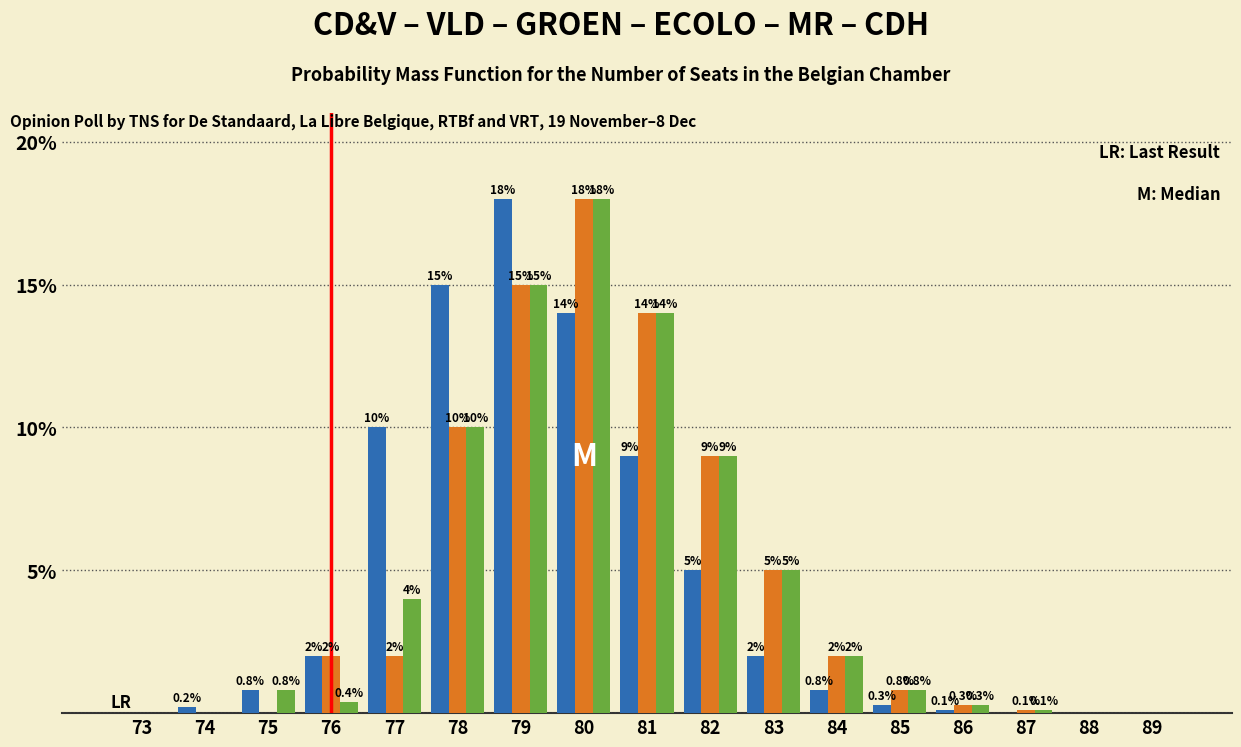

Are the bars grouped side by side (vs. stacked)?

Yes